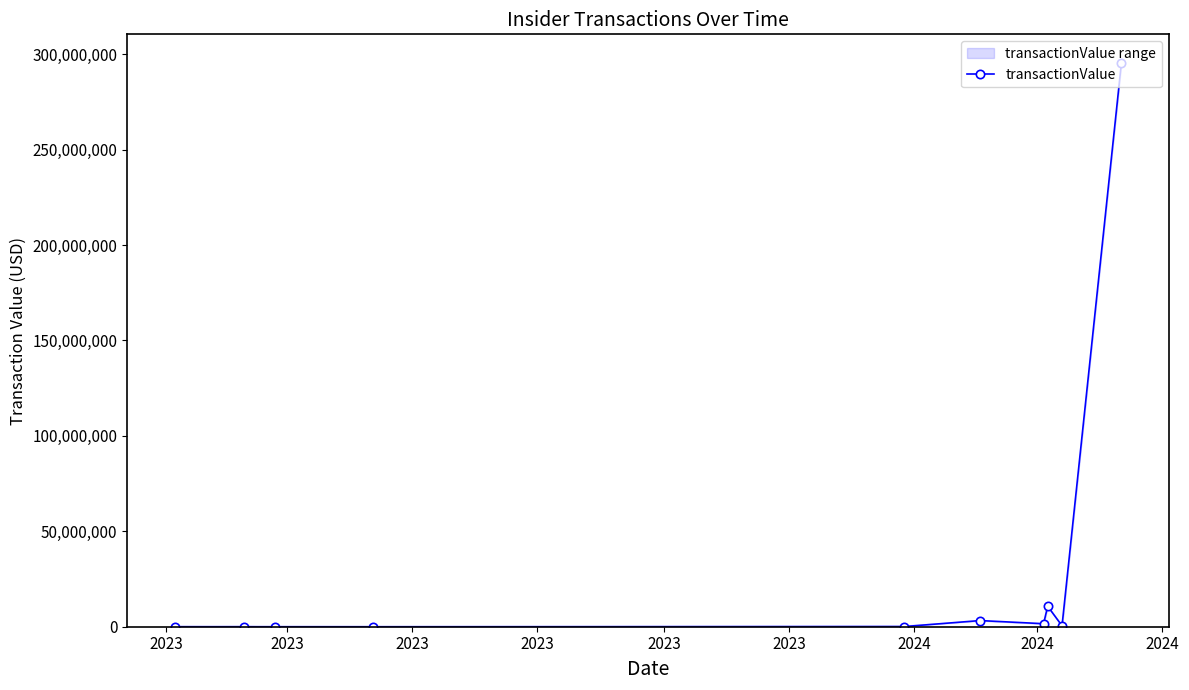

What is the maximum value for transactionValue?

295589054